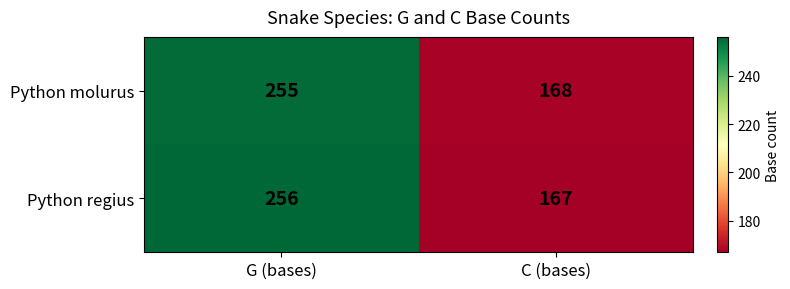

Reading left to right, what are all the values shown in this chart?

Python molurus: 255	168
Python regius: 256	167